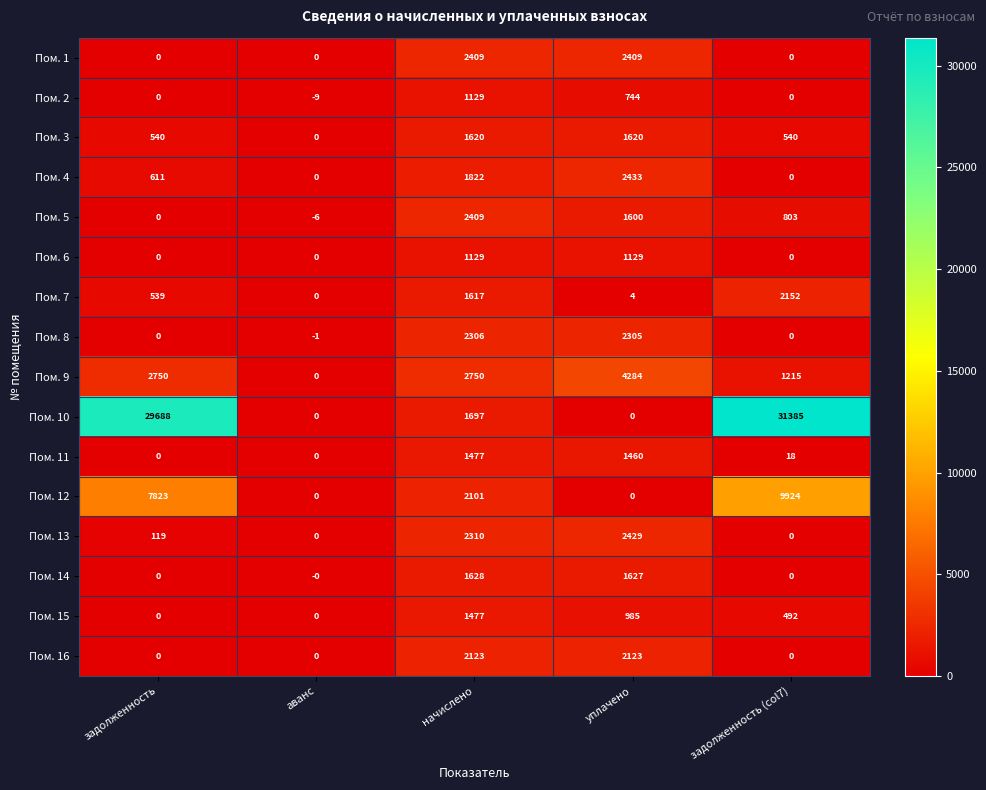

At how many categories does at least one series exceed 15572?

2